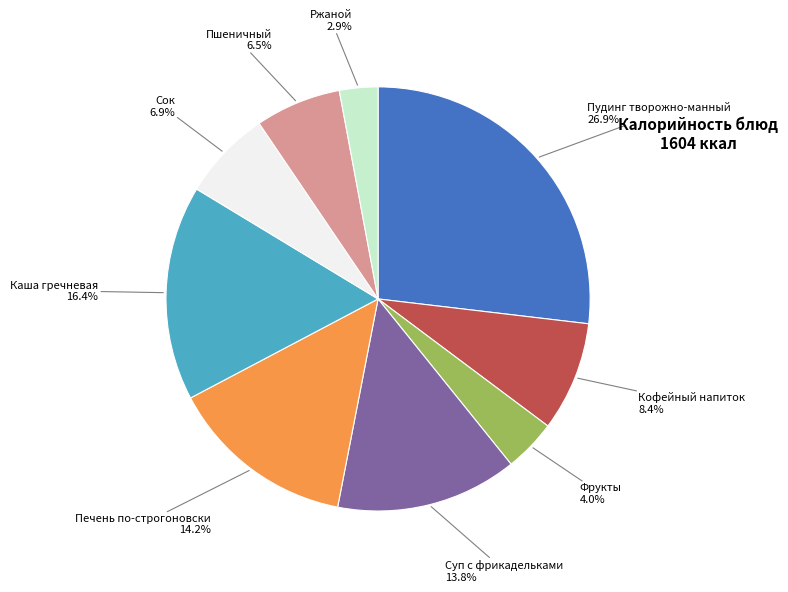

How many segments does this pie chart have?

9